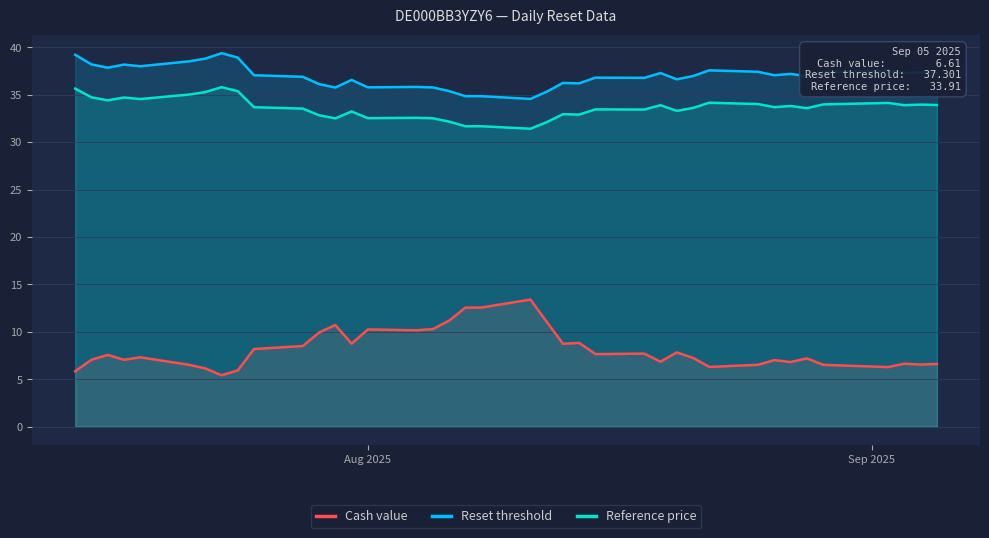

Rank the series by their maximum value, from highest to lowest.

Reset threshold, Reference price, Cash value